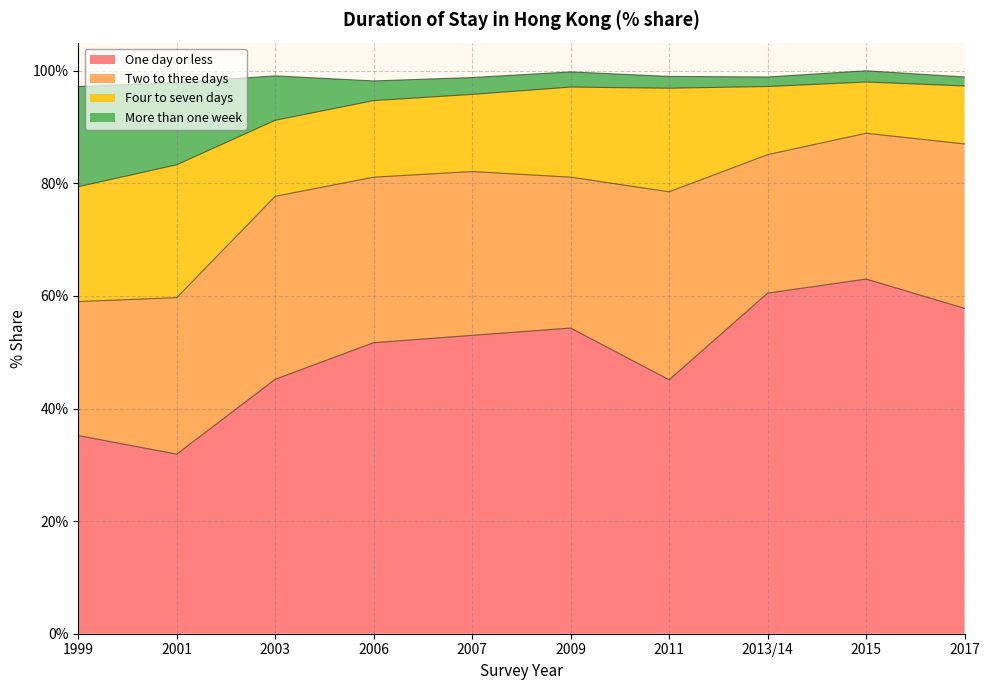

What is the difference between the maximum and minimum values in the One day or less series?

31.1